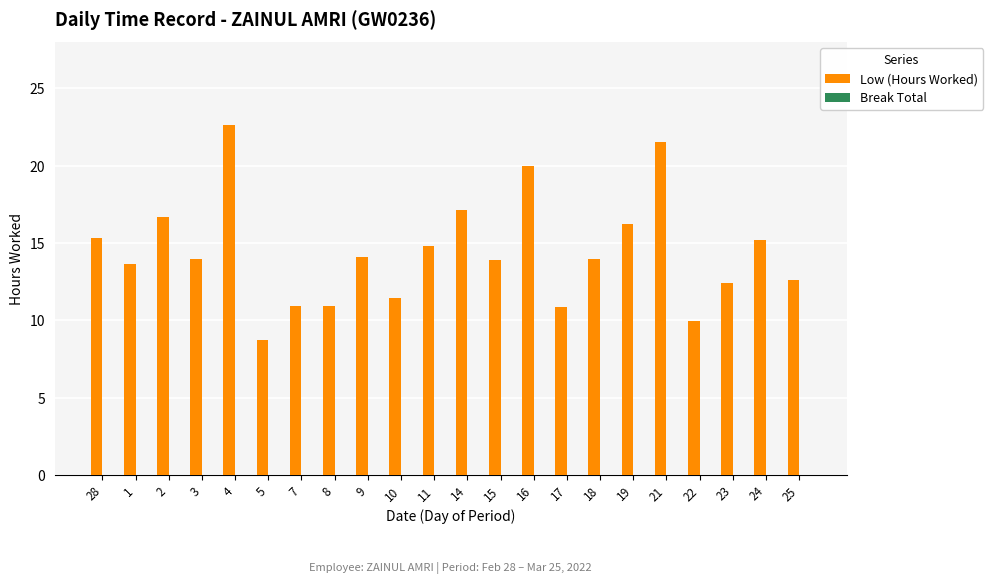

Approximately how many times larger is the value at 7 compared to 10?

1.0